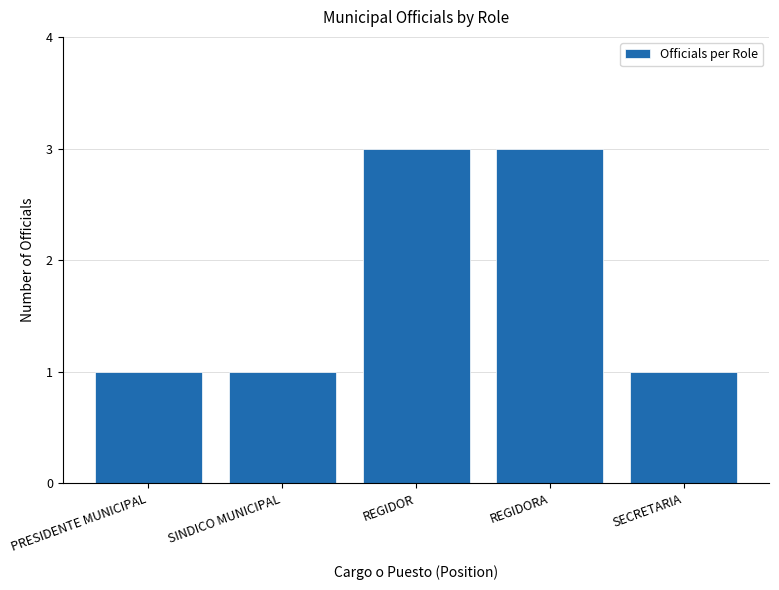

Does the chart contain stacked bars?

No